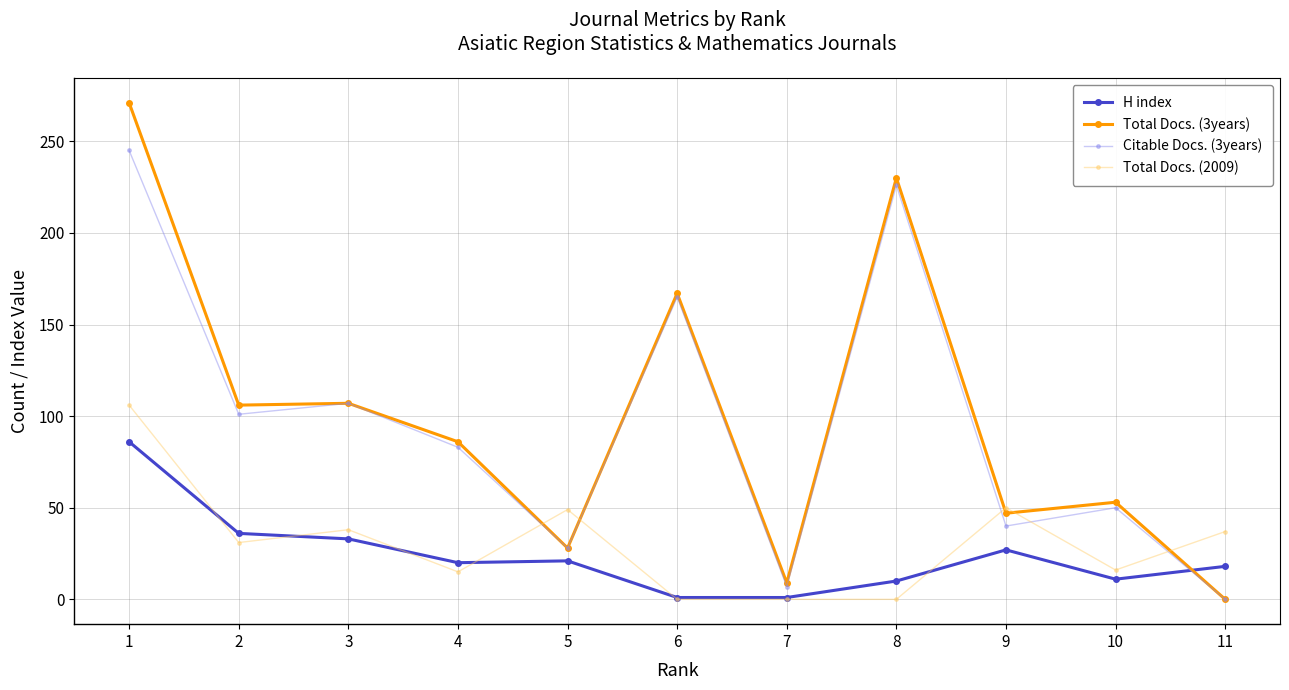

Count the number of categories in the chart.

11